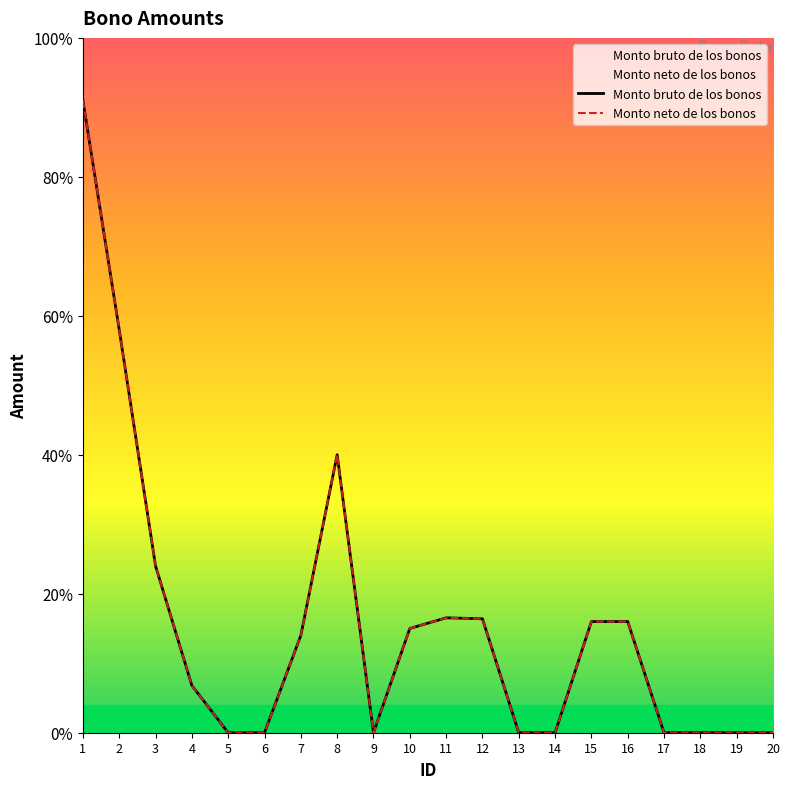

Which series has the largest range (max minus min)?

Monto bruto de los bonos